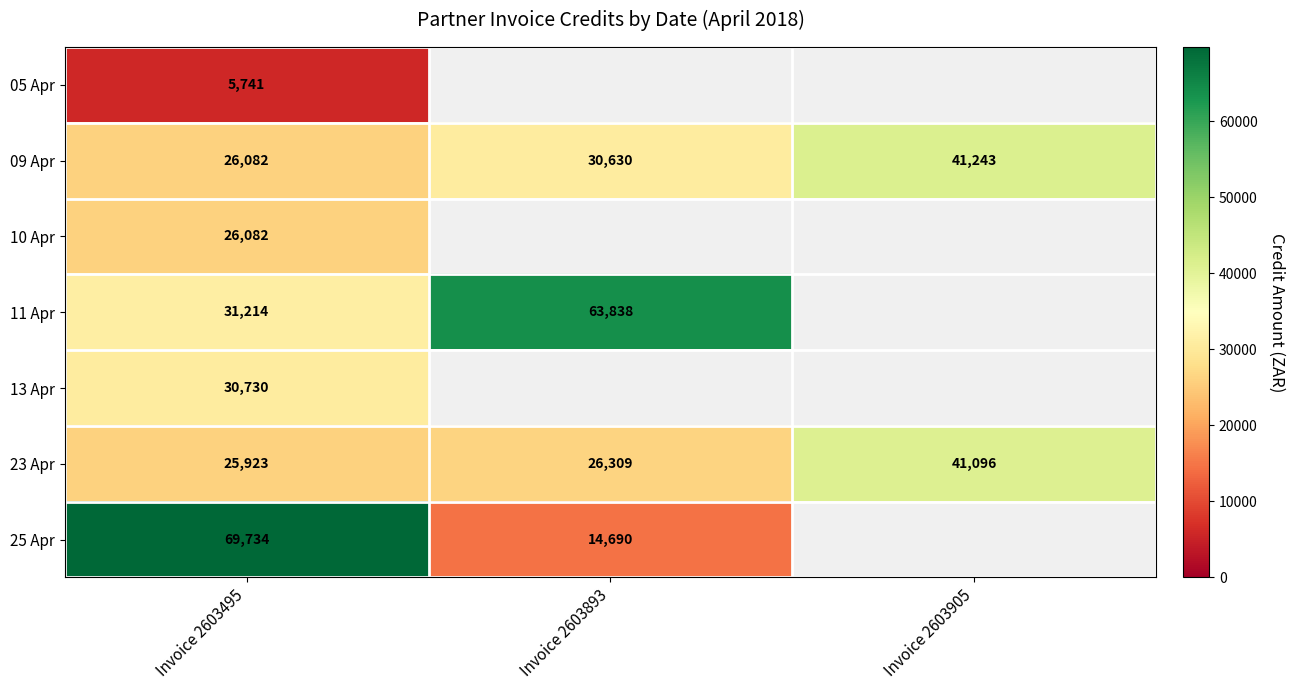

Rank the categories by 23 Apr value from highest to lowest.

Invoice 2603905, Invoice 2603893, Invoice 2603495